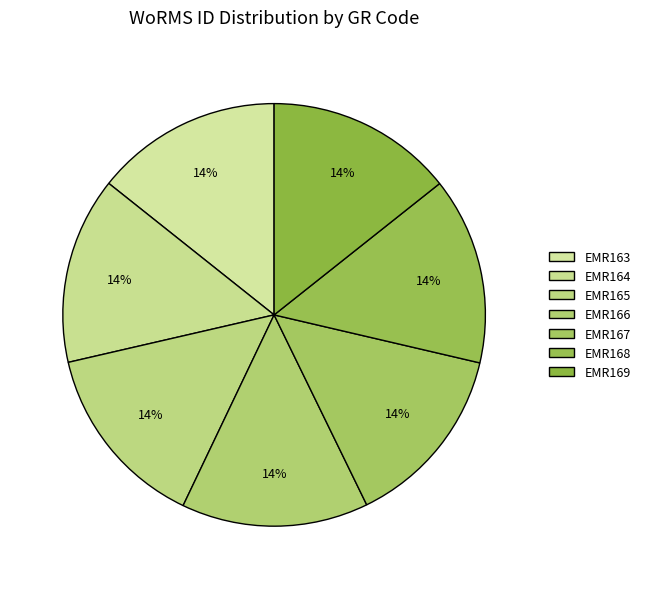

To the nearest percent, what portion does EMR169 represent?

14%